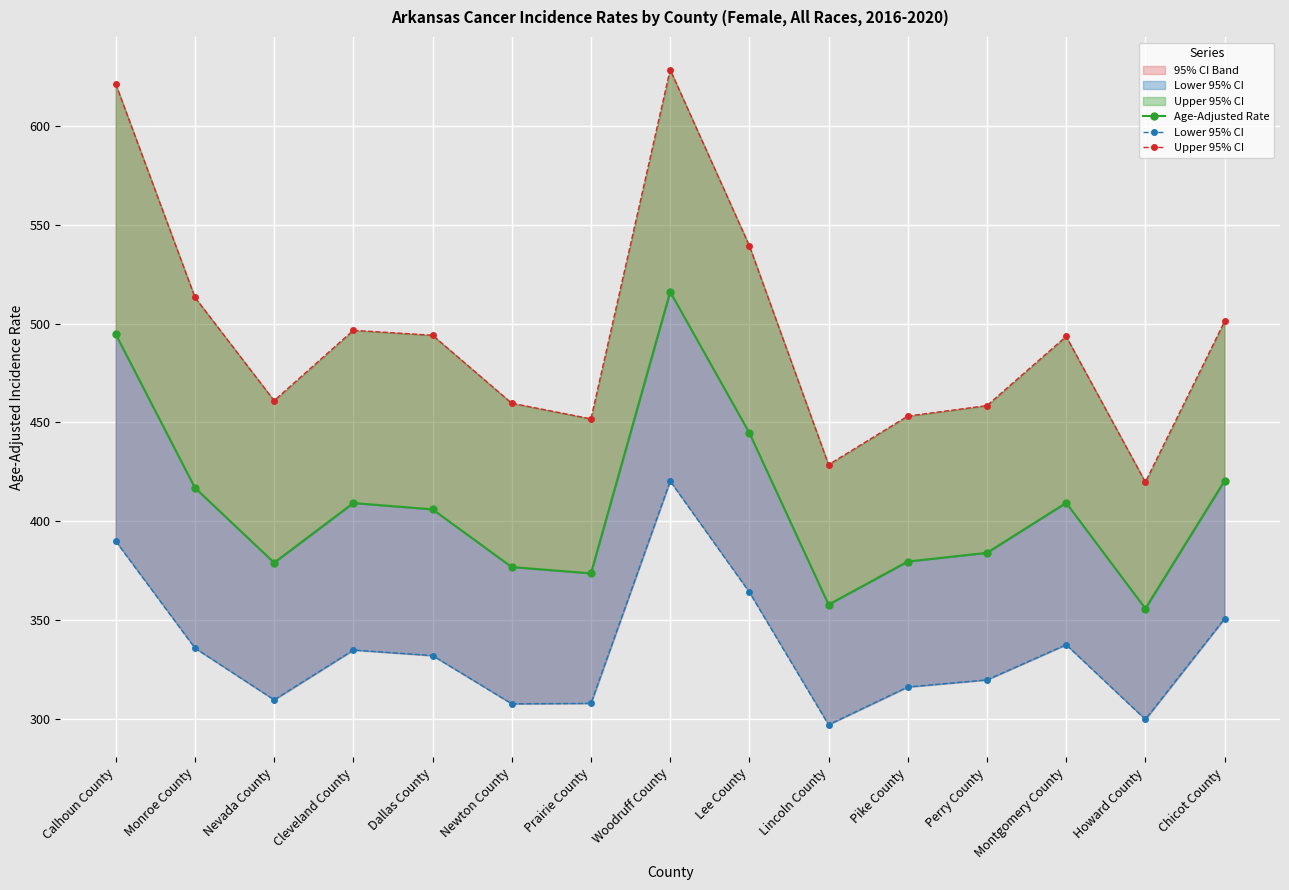

True or false: Age-Adjusted Rate has more than 2 interior local peaks.

True